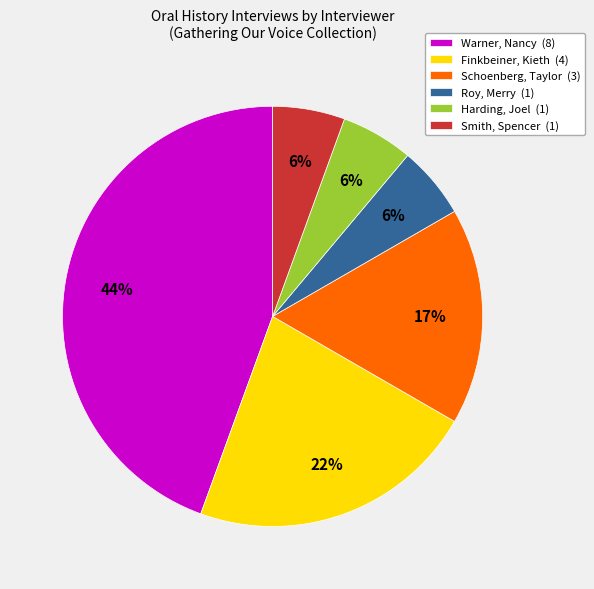

To the nearest percent, what percentage of the pie is Roy, Merry (1)?

6%